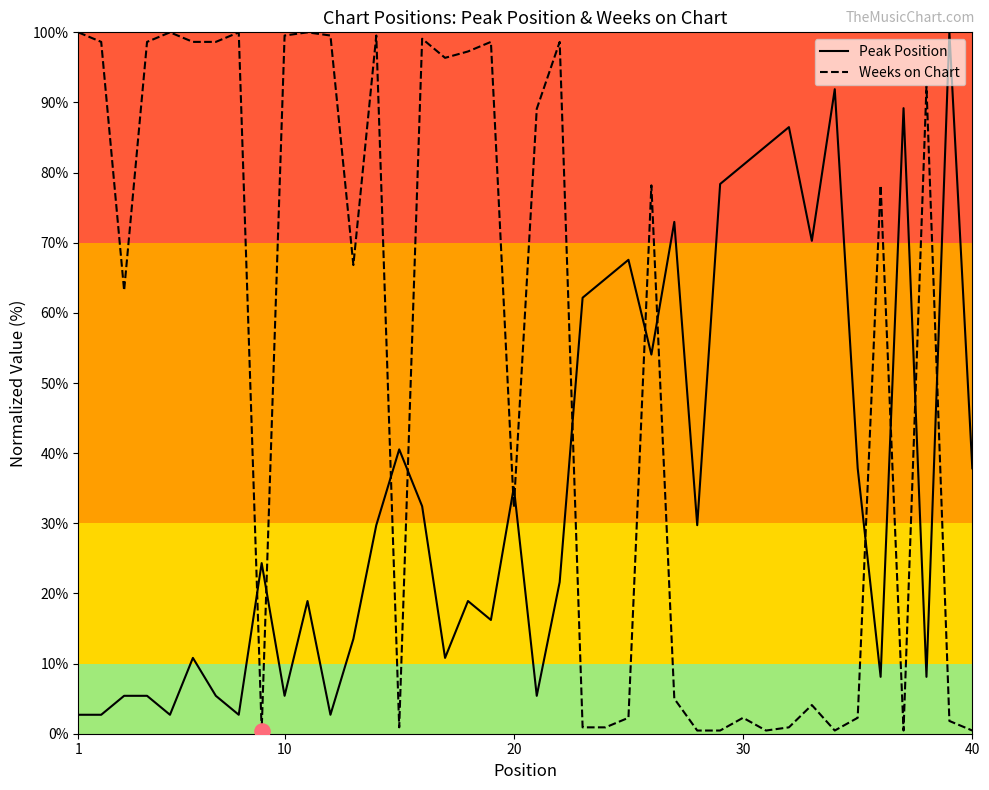

What is the lowest value of the Peak Position series?

2.7